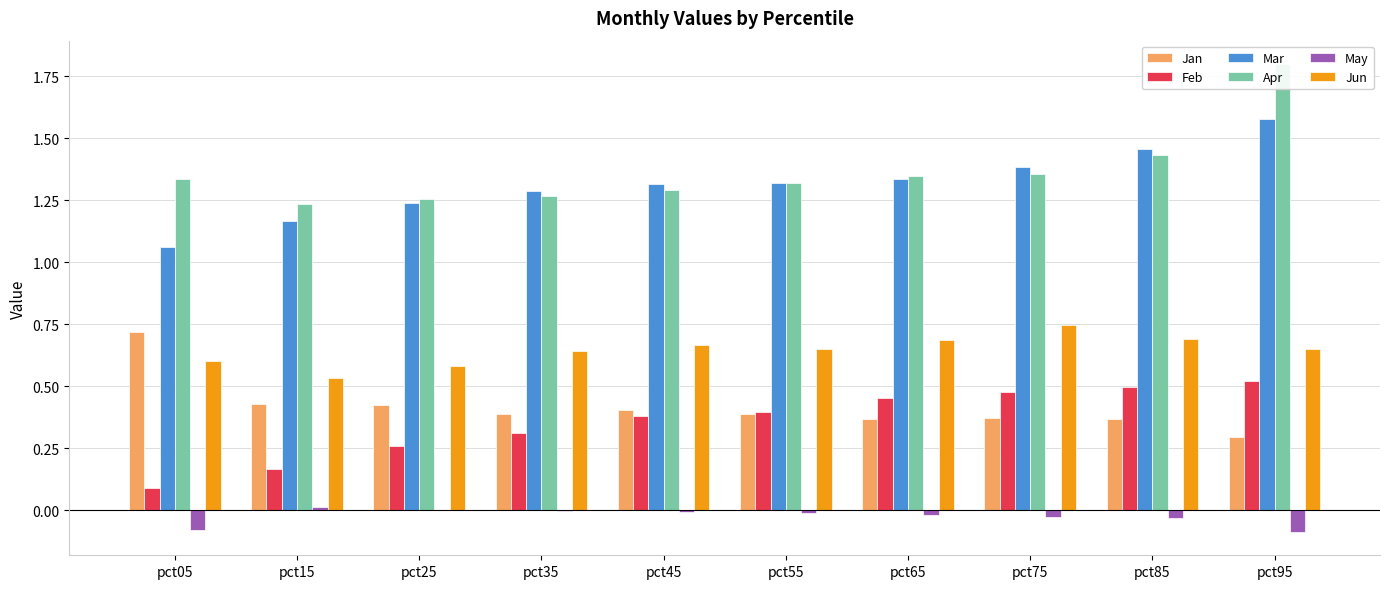

What is the total value across all series at pct45?

4.1